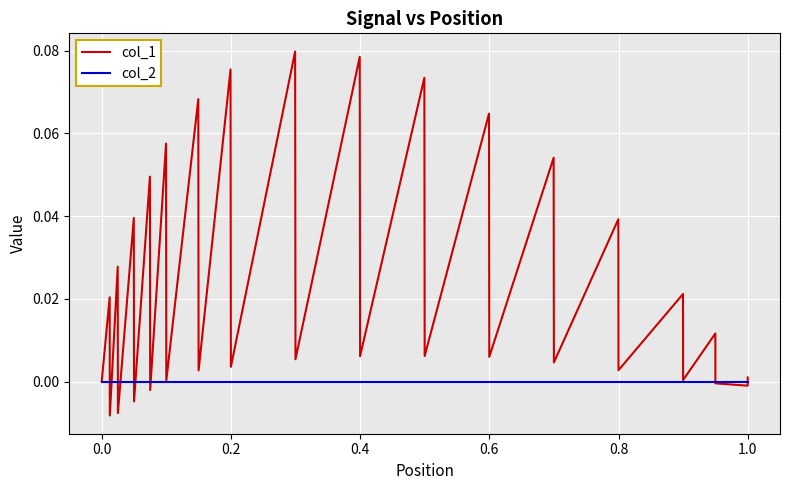

At how many categories does at least one series exceed 0?

26